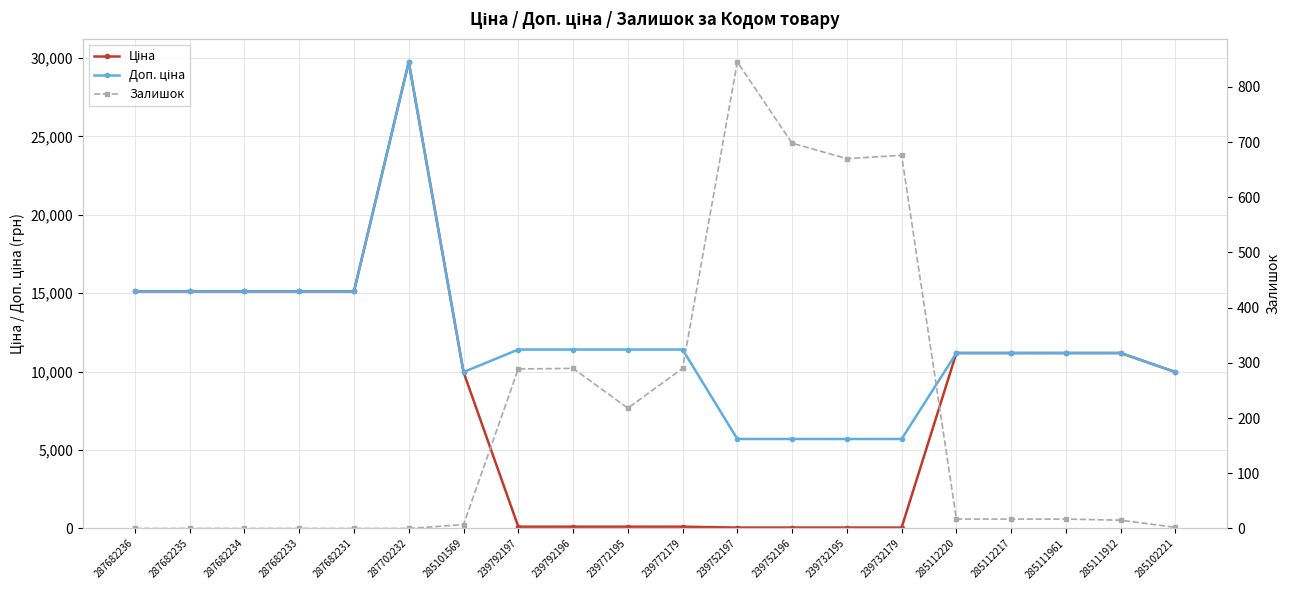

At which label is Залишок closest to 422?

239792196